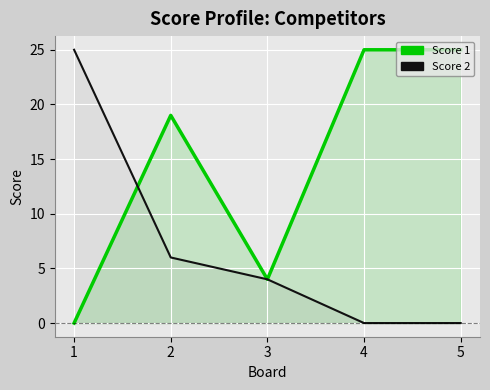

Rank the series by their maximum value, from highest to lowest.

Score 1, Score 2